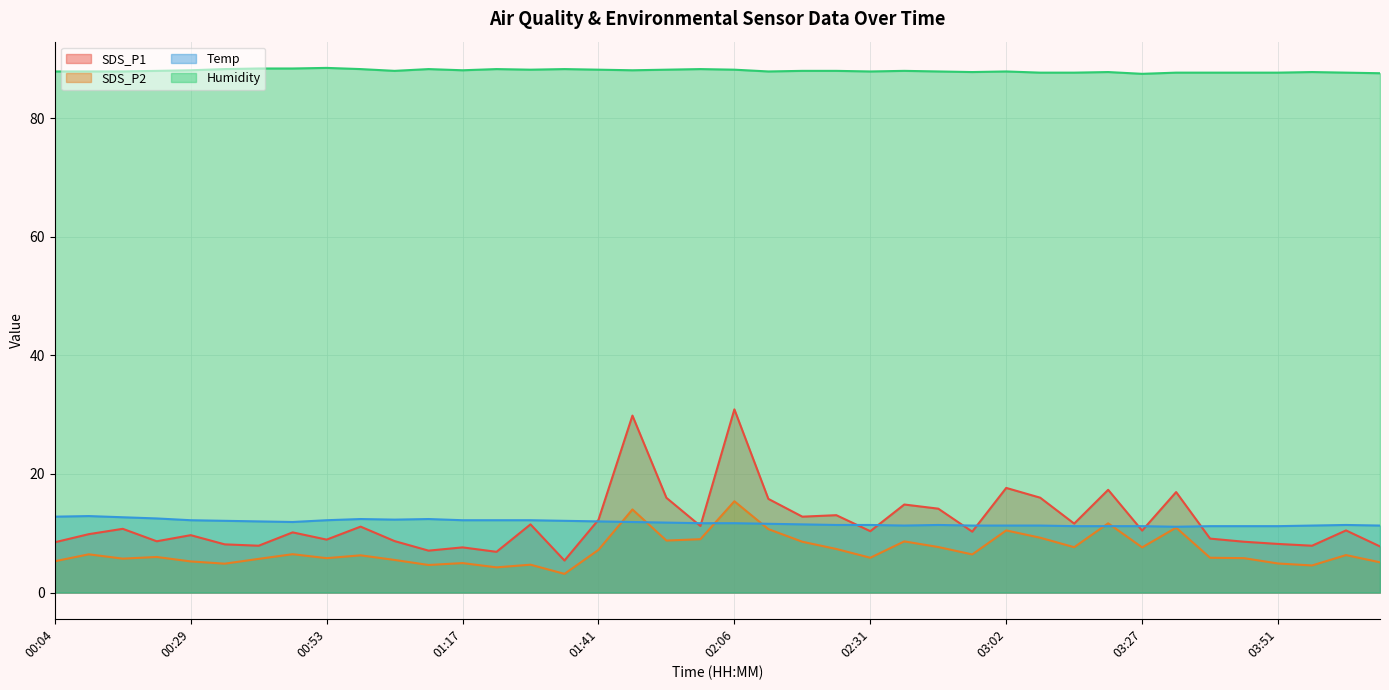

Where is the first local maximum for Humidity?

00:53